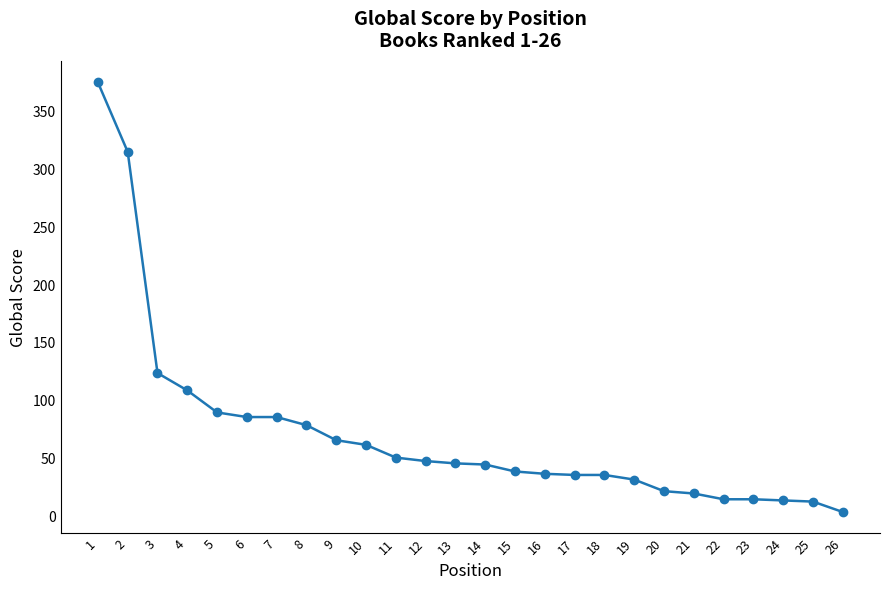

What is the sum of all values?

1865